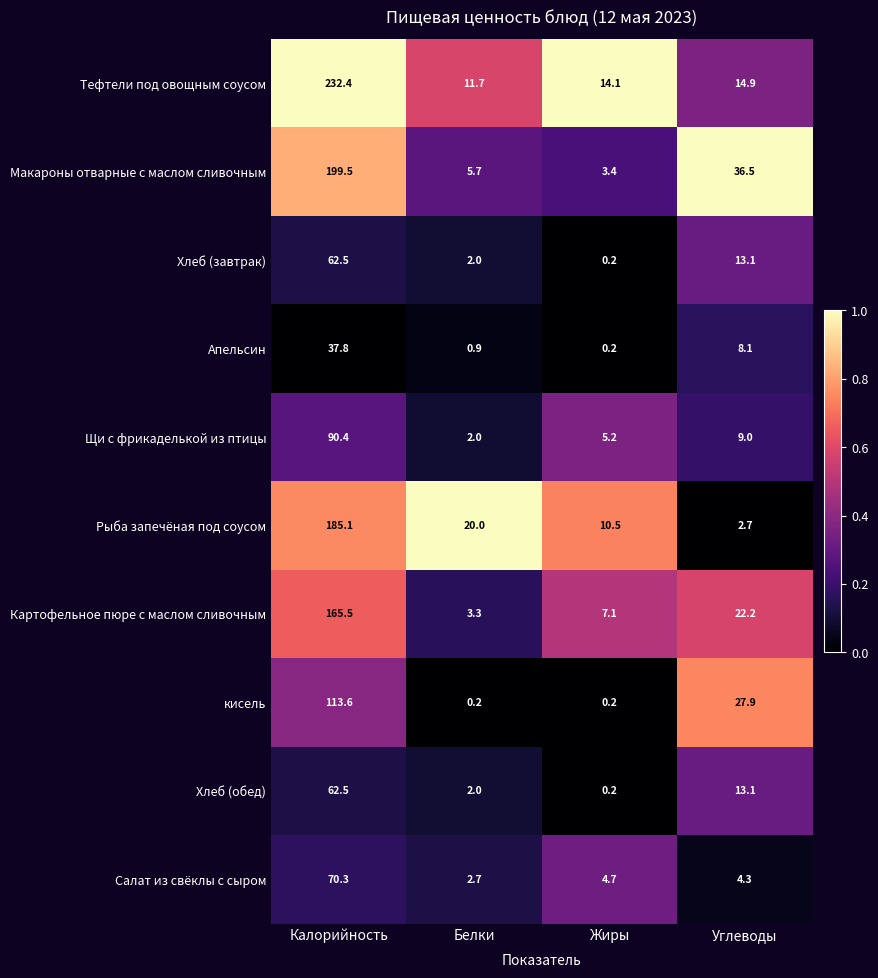

Which series has the largest total across all categories?

Тефтели под овощным соусом